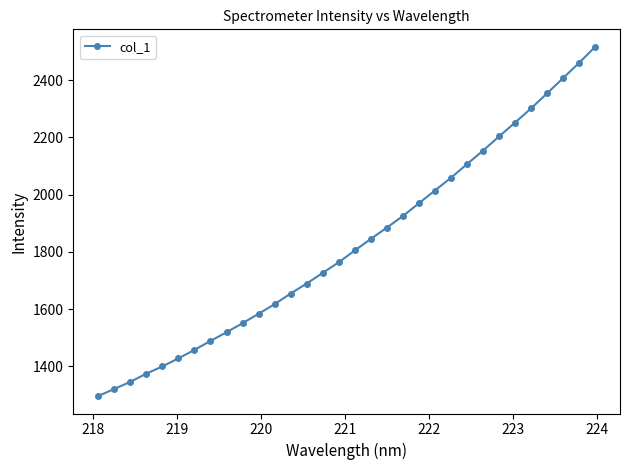

What is the value of the 32nd point from the left?

2516.8